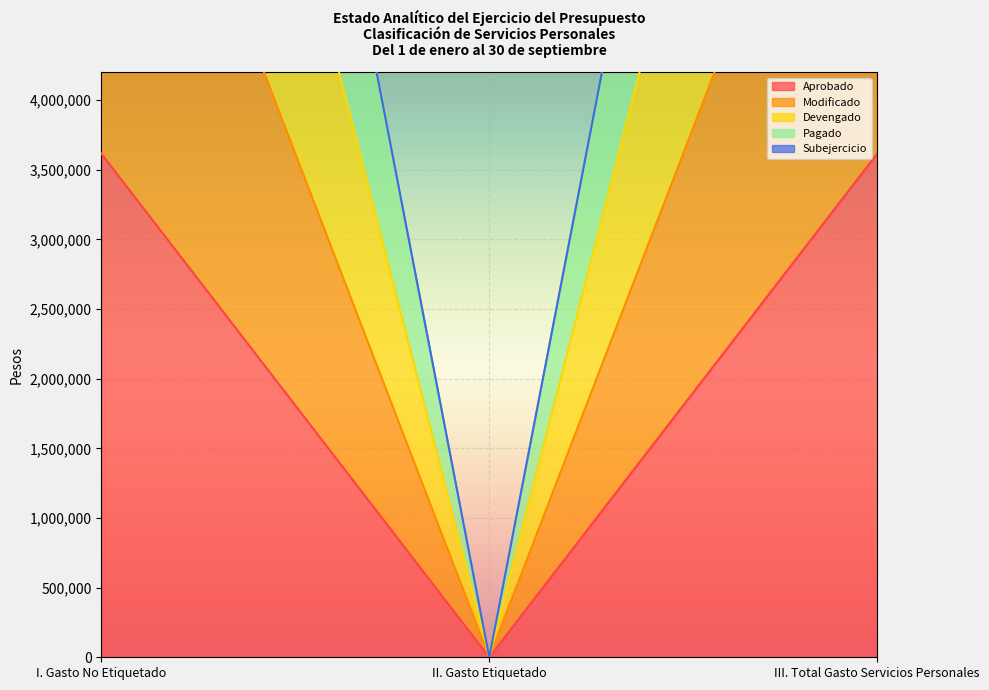

What is the label of the 3rd point from the left?

III. Total Gasto Servicios Personales